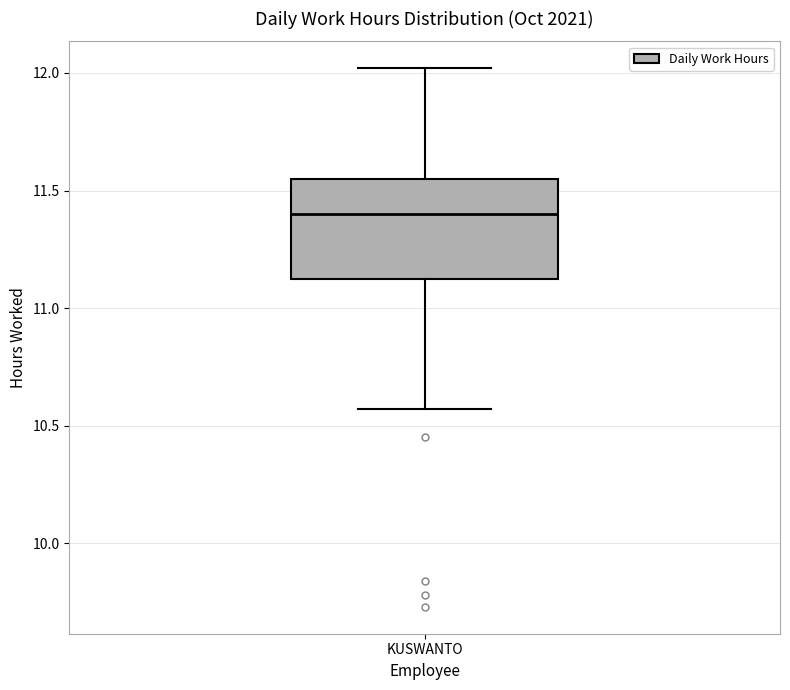

Read this box plot against the y-axis: the position of the median line, the range covered by the box, and the ends of both whiskers. The values are not printed on the chart, so give them approximately, as read against the axis.

median 11.40, box 11.15 to 11.55, whiskers 10.55 to 12.00